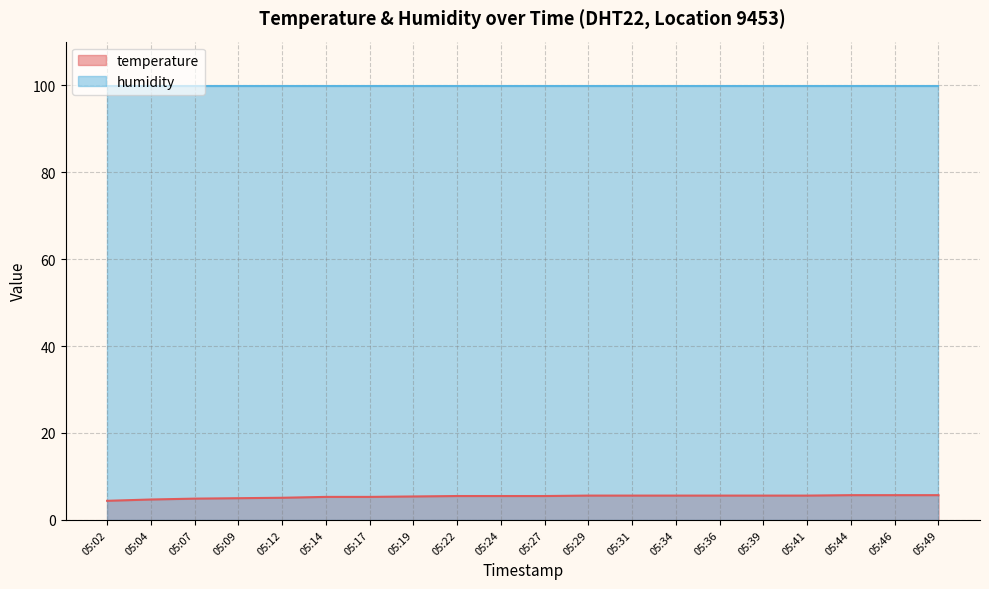

At which label does the data first exceed 5?

05:12